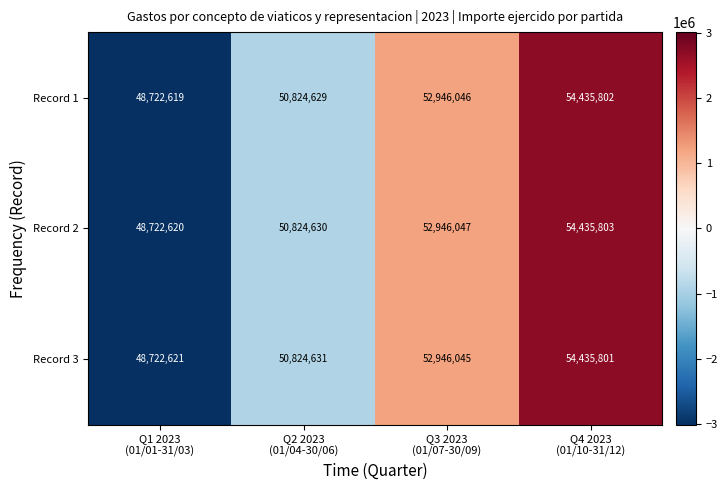

What is the total value across all series at Q3 2023
(01/07-30/09)?

158838138